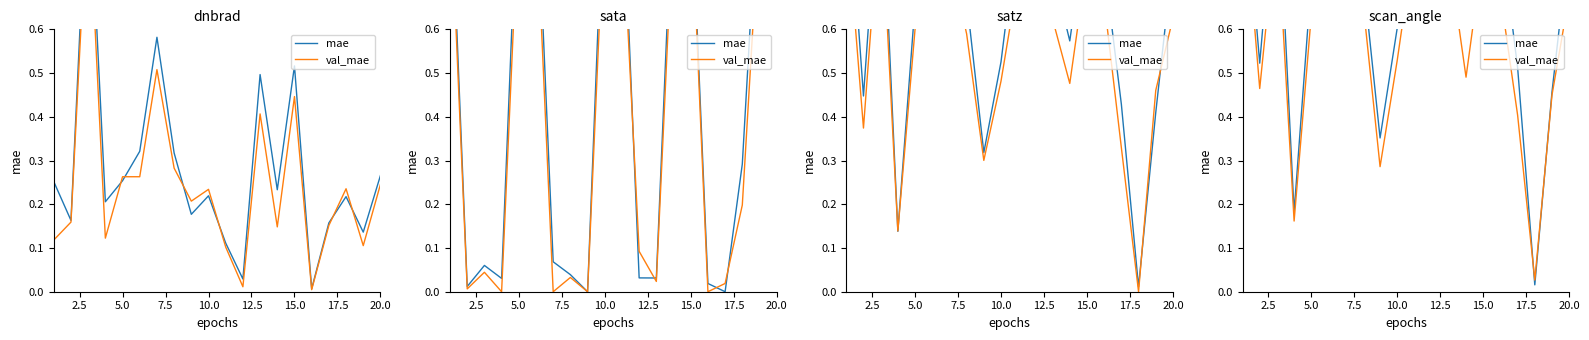

What is the label of the 11th point from the left?

10